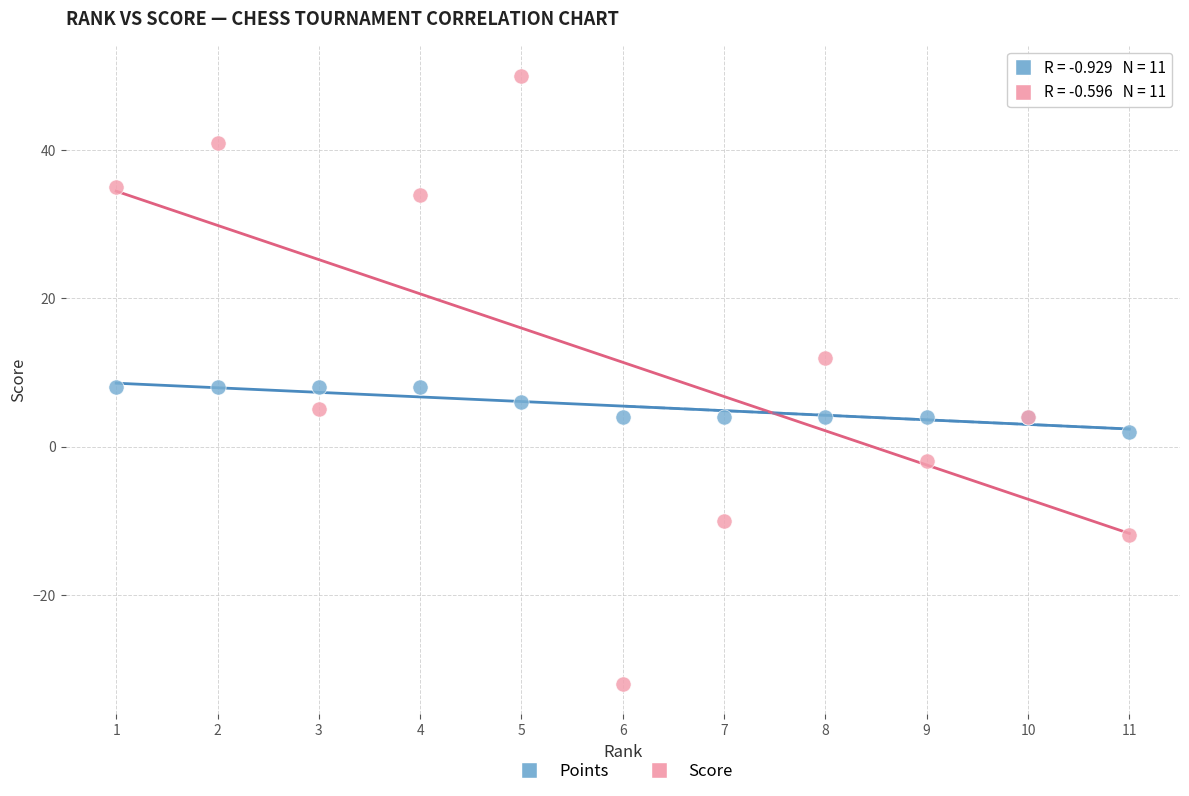

Which series reaches the minimum Y coordinate?

Score